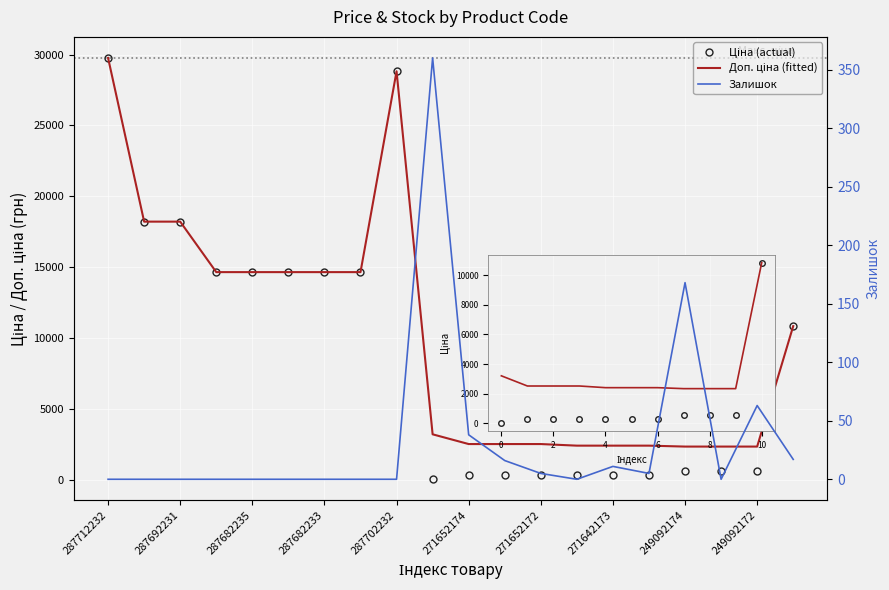

In Залишок, how many points are lower than both neighbors (excluding endpoints)?

3